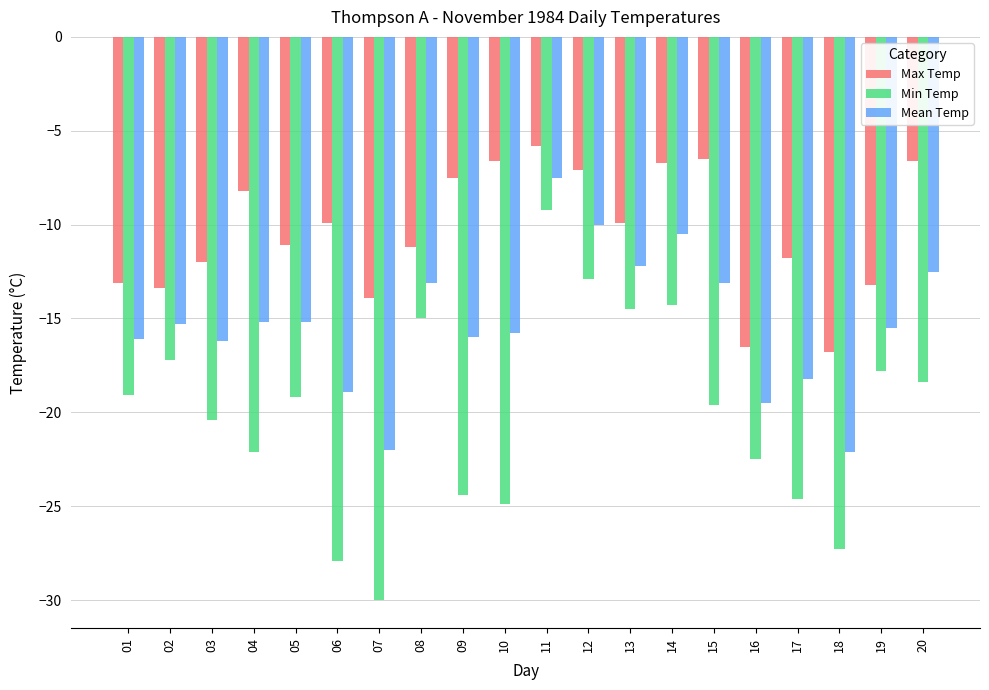

Does the chart contain any negative values?

Yes